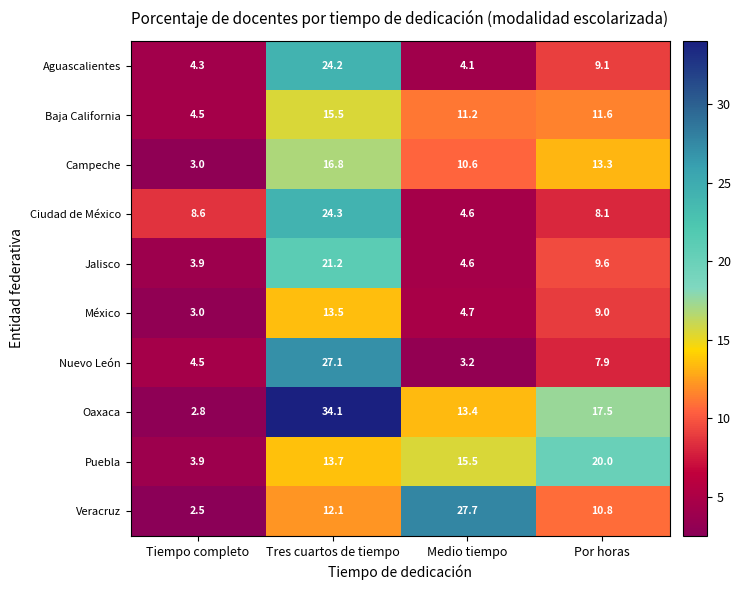

Where is Aguascalientes nearest to the value 14?

Por horas